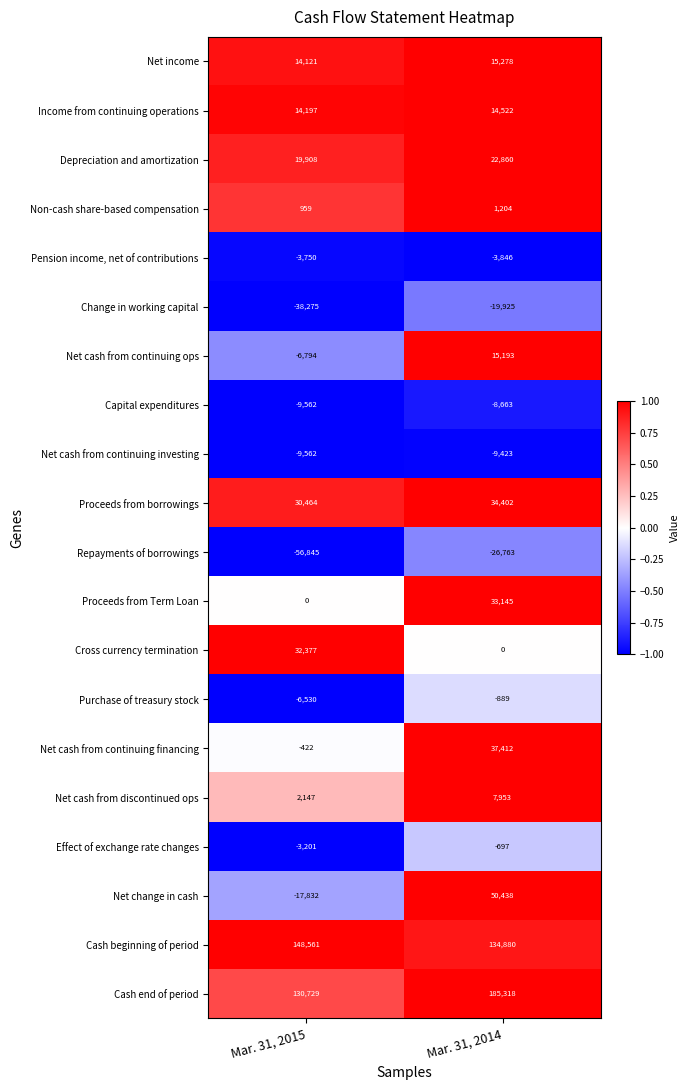

Which series has the largest range (max minus min)?

Net change in cash